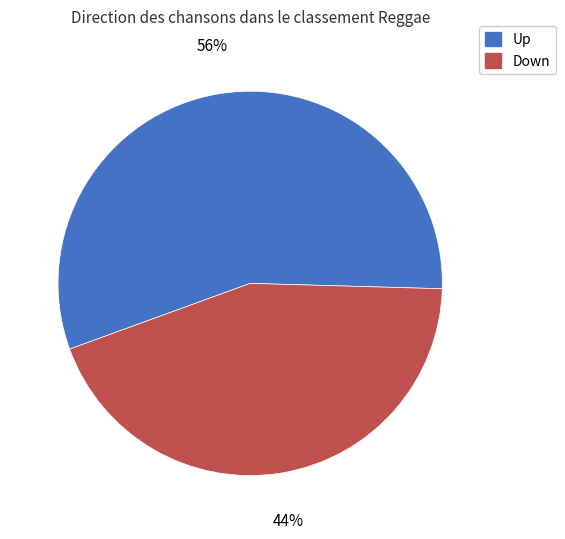

To the nearest percent, what is the average slice percentage?

50%